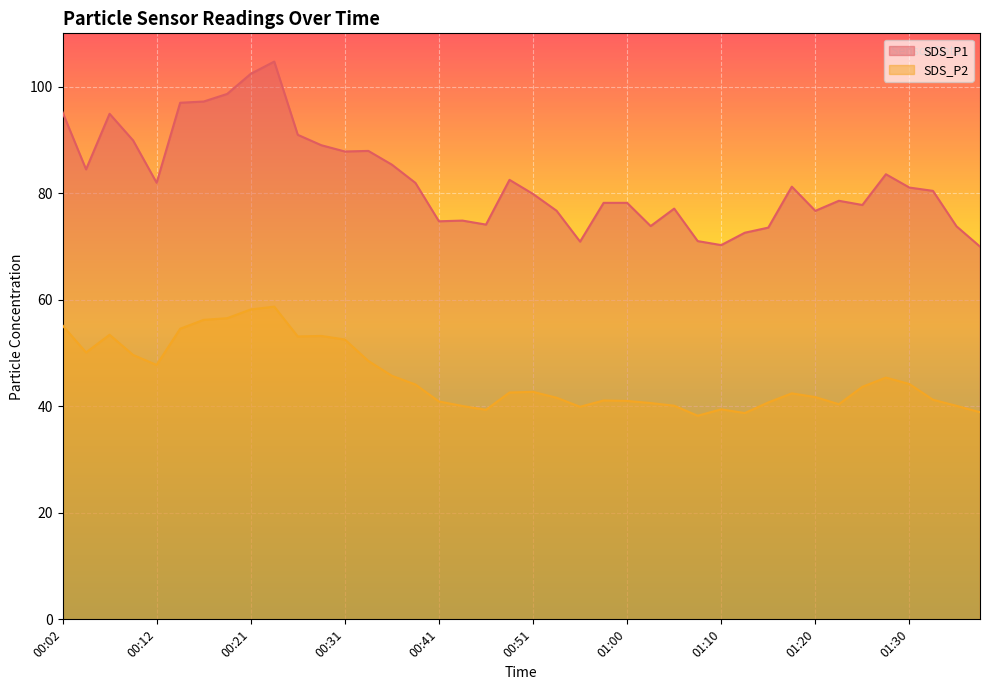

What are all the series names shown in the legend?

SDS_P1, SDS_P2